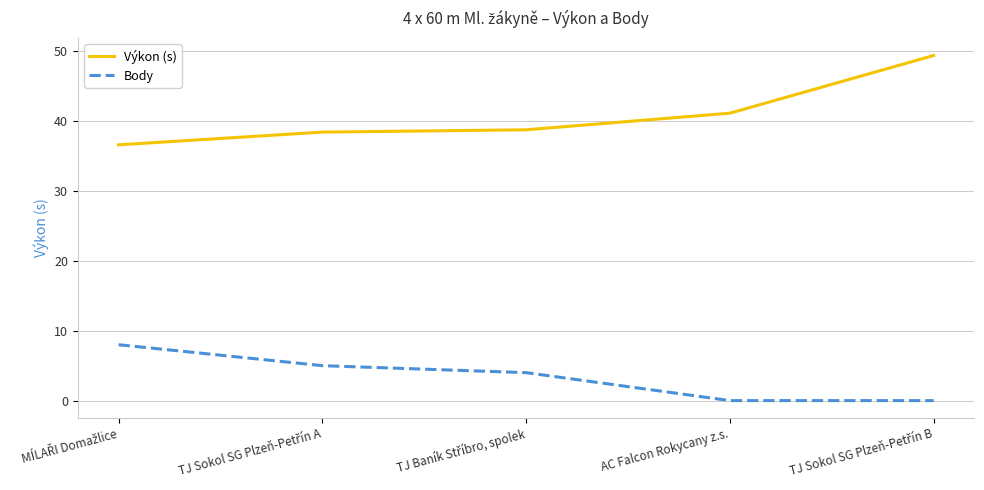

Rank the series by their maximum value, from lowest to highest.

Body, Výkon (s)